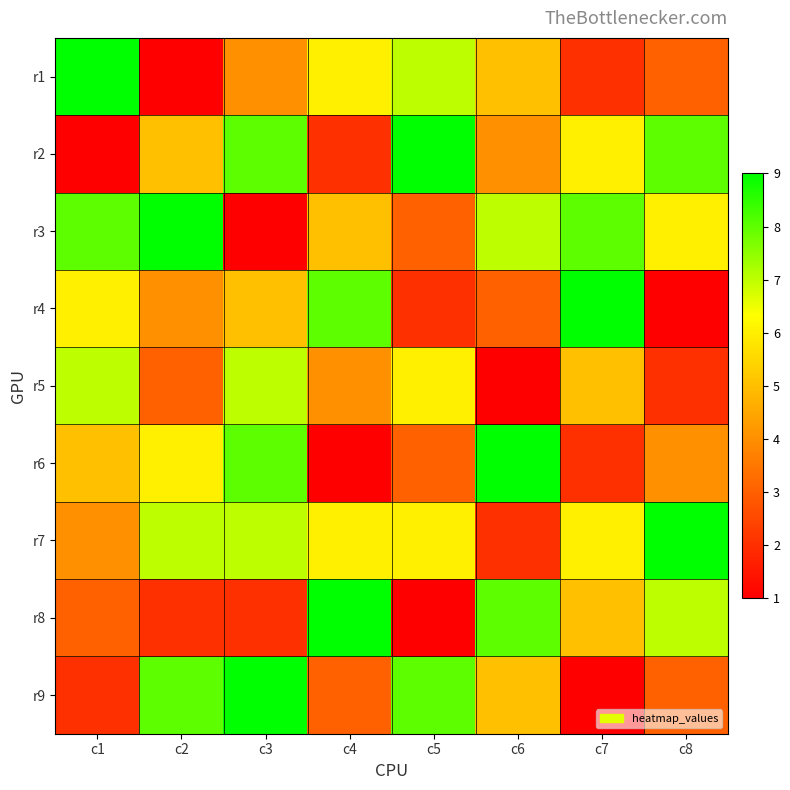

Which has a higher value, c5 or c3?

c5